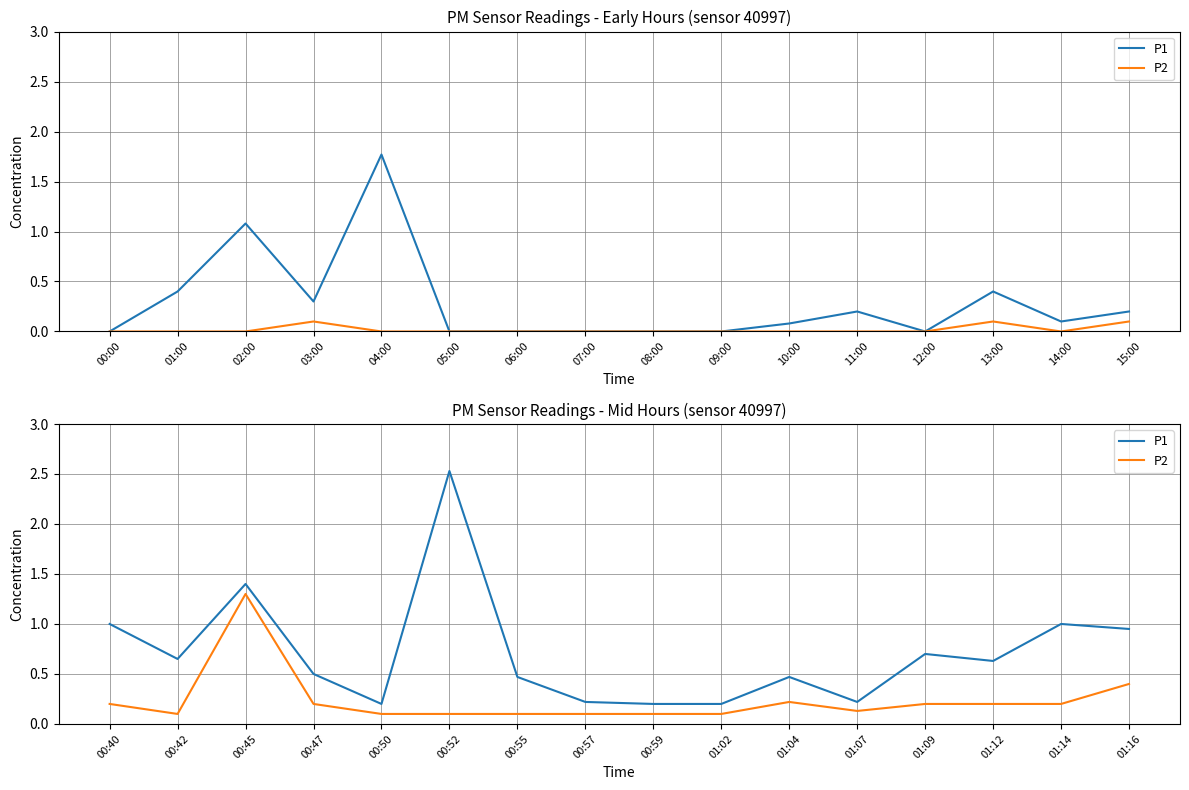

True or false: P2 and P1 cross at least once.

False